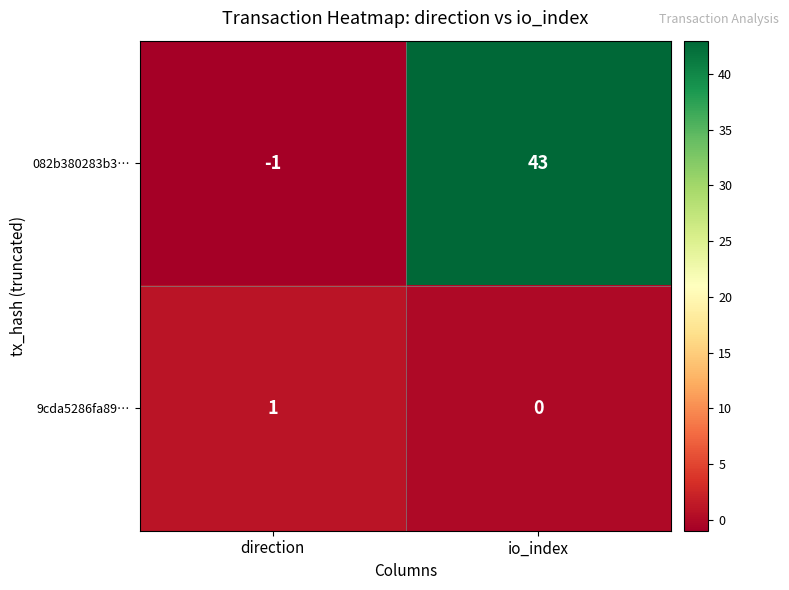

What is the average value of the 082b380283b3… series?

21